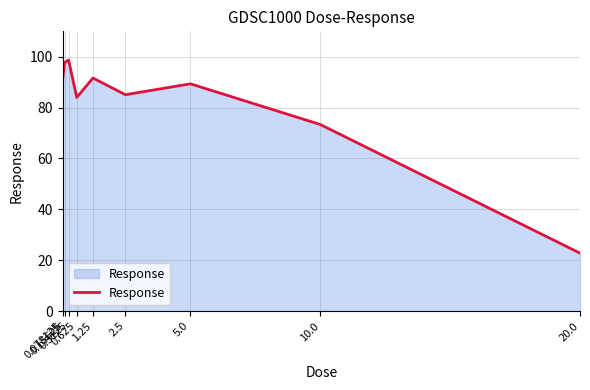

At which category does the chart reach its minimum across all series?

20.0